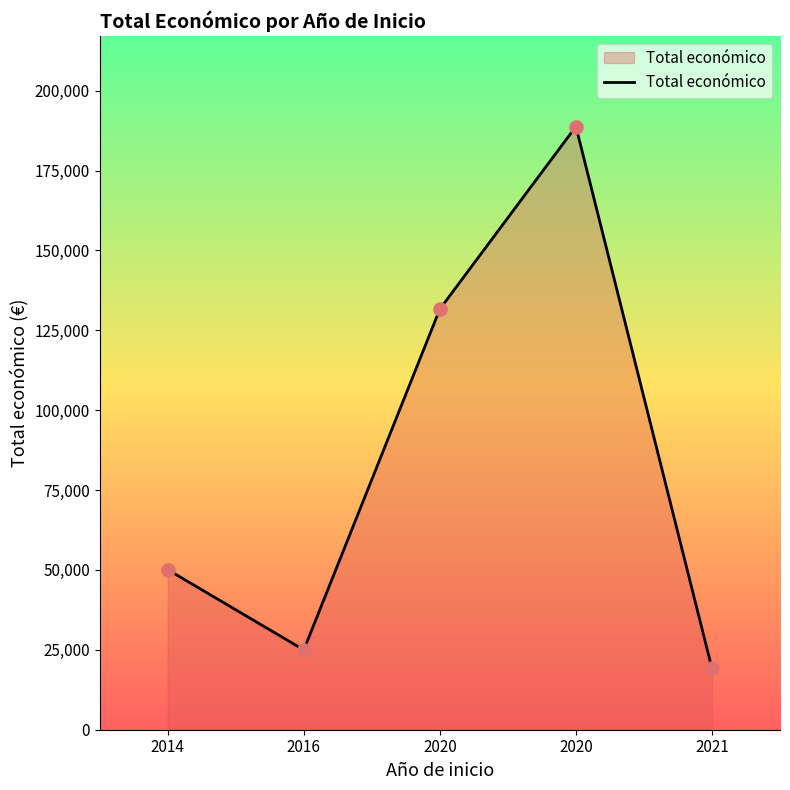

What is the ratio of the value at 2020 to the value at 2014?

3.8